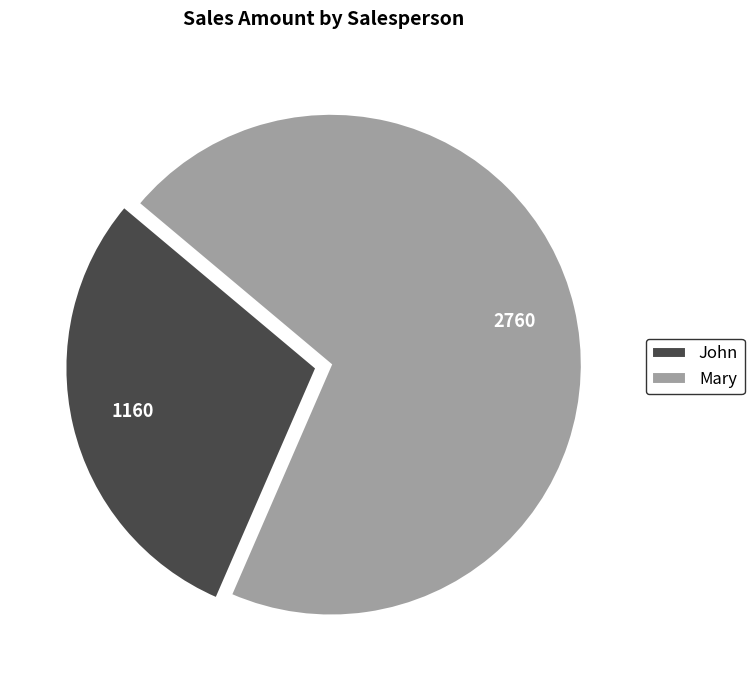

How many segments does this pie chart have?

2